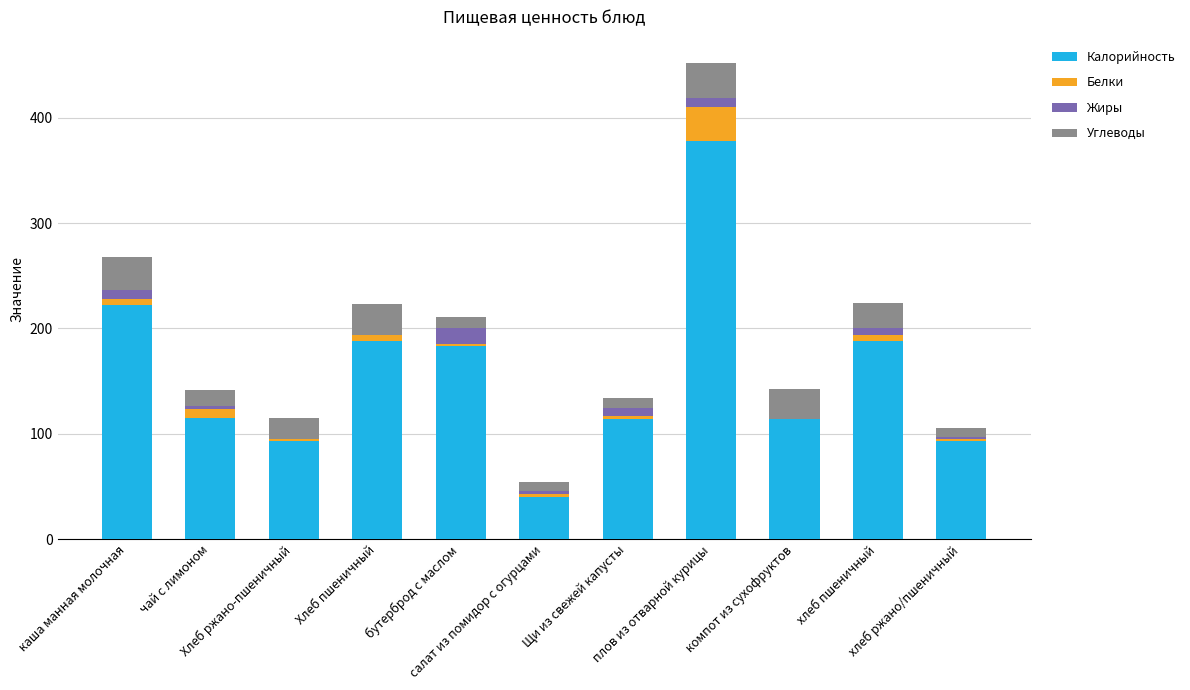

Are the bars horizontal?

No